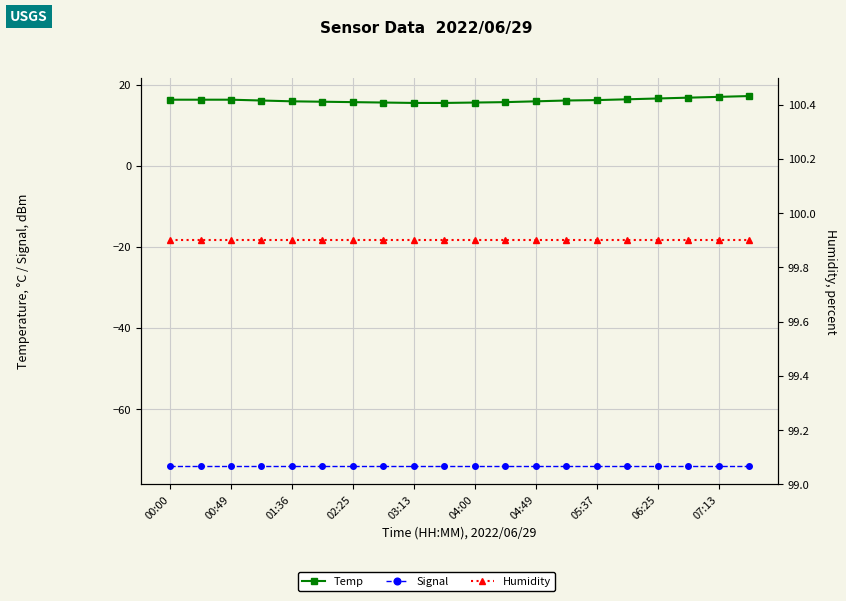

Reading left to right, transcribe all the data shown in this chart.

Temp: 16.3	16.3	16.3	16.1	15.9	15.8	15.7	15.6	15.5	15.5	15.6	15.7	15.9	16.1	16.2	16.4	16.6	16.8	17.0	17.2
Signal: -74.0	-74.0	-74.0	-74.0	-74.0	-74.0	-74.0	-74.0	-74.0	-74.0	-74.0	-74.0	-74.0	-74.0	-74.0	-74.0	-74.0	-74.0	-74.0	-74.0
Humidity: 99.9	99.9	99.9	99.9	99.9	99.9	99.9	99.9	99.9	99.9	99.9	99.9	99.9	99.9	99.9	99.9	99.9	99.9	99.9	99.9